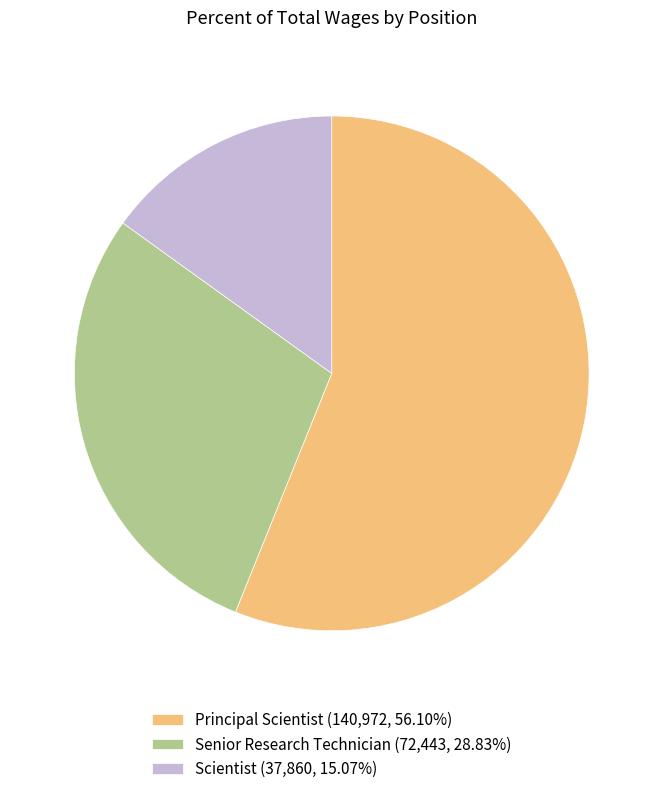

How many segments does this pie chart have?

3